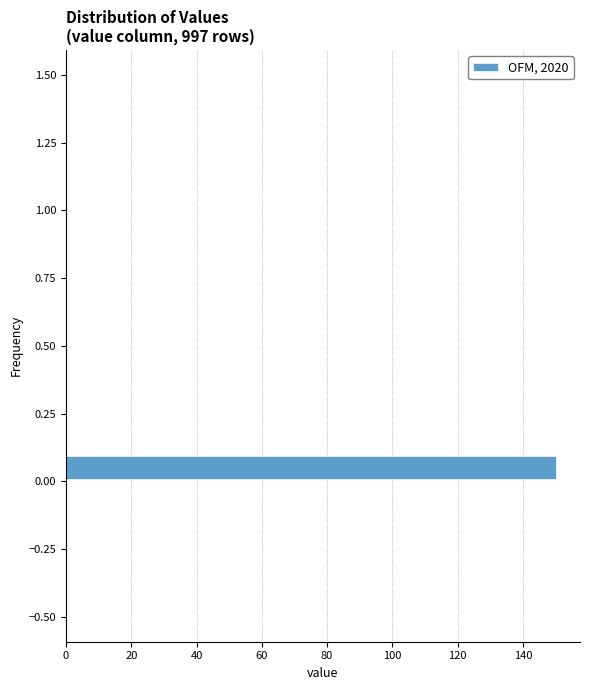

Around what value on the y-axis is the longest bar? Give the approximate position of its centre, as read against the axis.

0.05